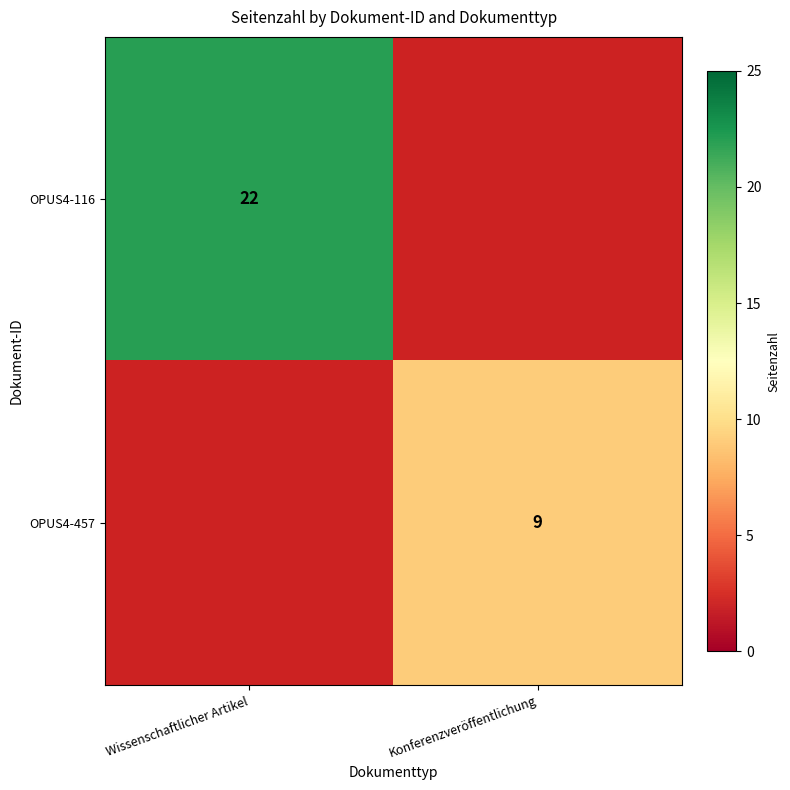

At how many categories does at least one series exceed 9?

1